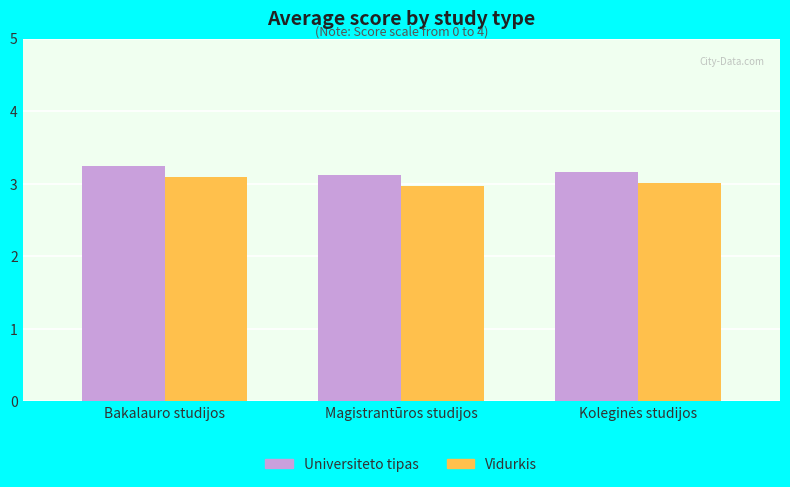

Is the value of Universiteto tipas at Bakalauro studijos greater than the value of Vidurkis at Magistrantūros studijos?

Yes